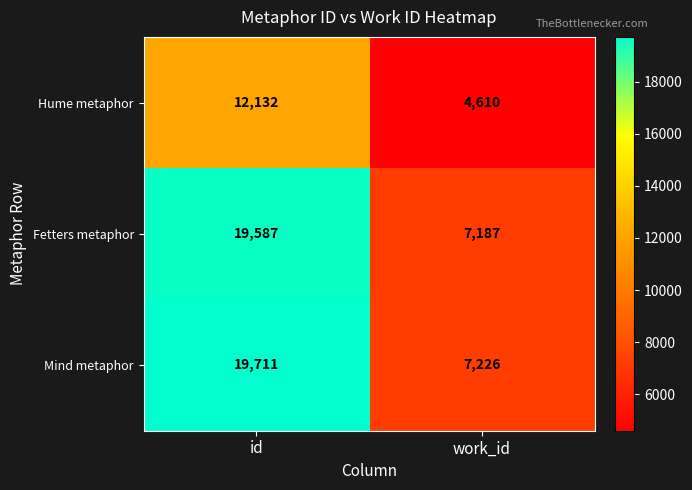

Which series has the widest spread of values?

Mind metaphor